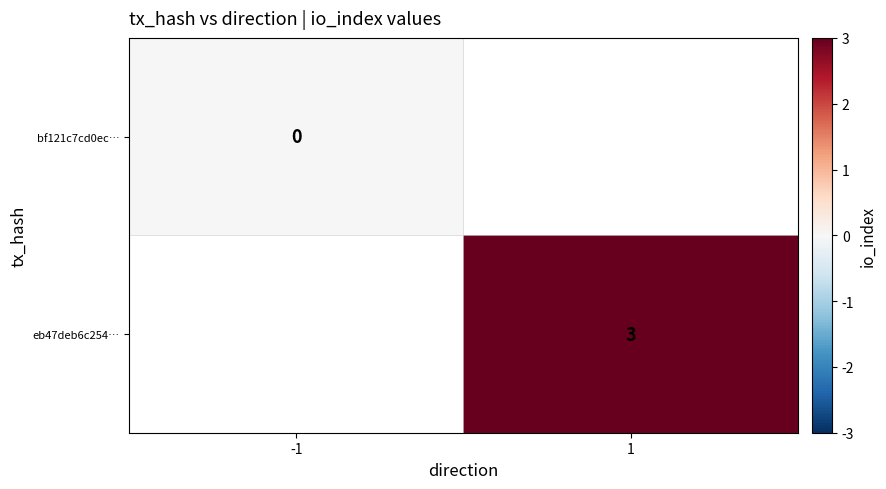

What is the maximum value shown in the chart?

3.0